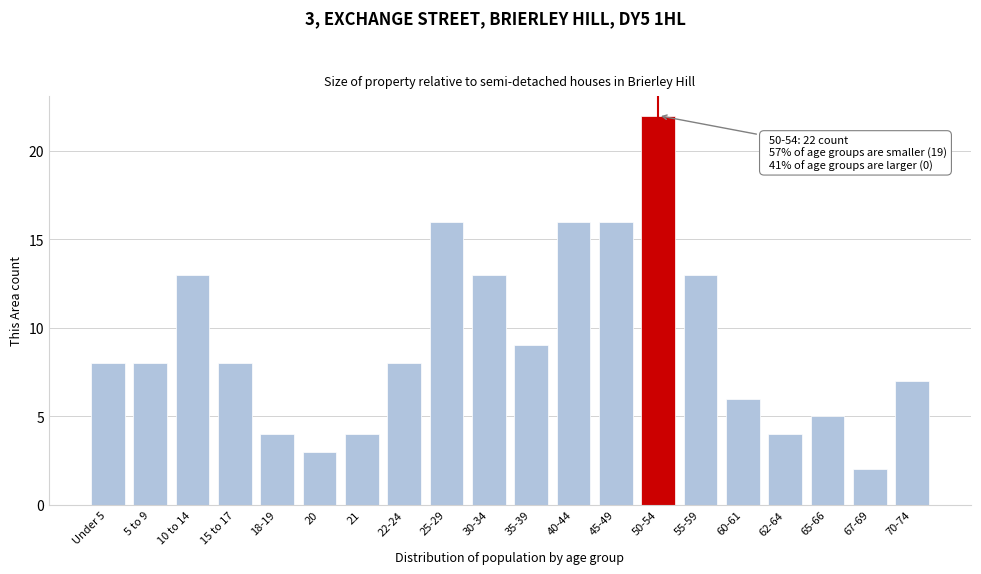

Reading left to right, transcribe all the data shown in this chart.

8	8	13	8	4	3	4	8	16	13	9	16	16	22	13	6	4	5	2	7